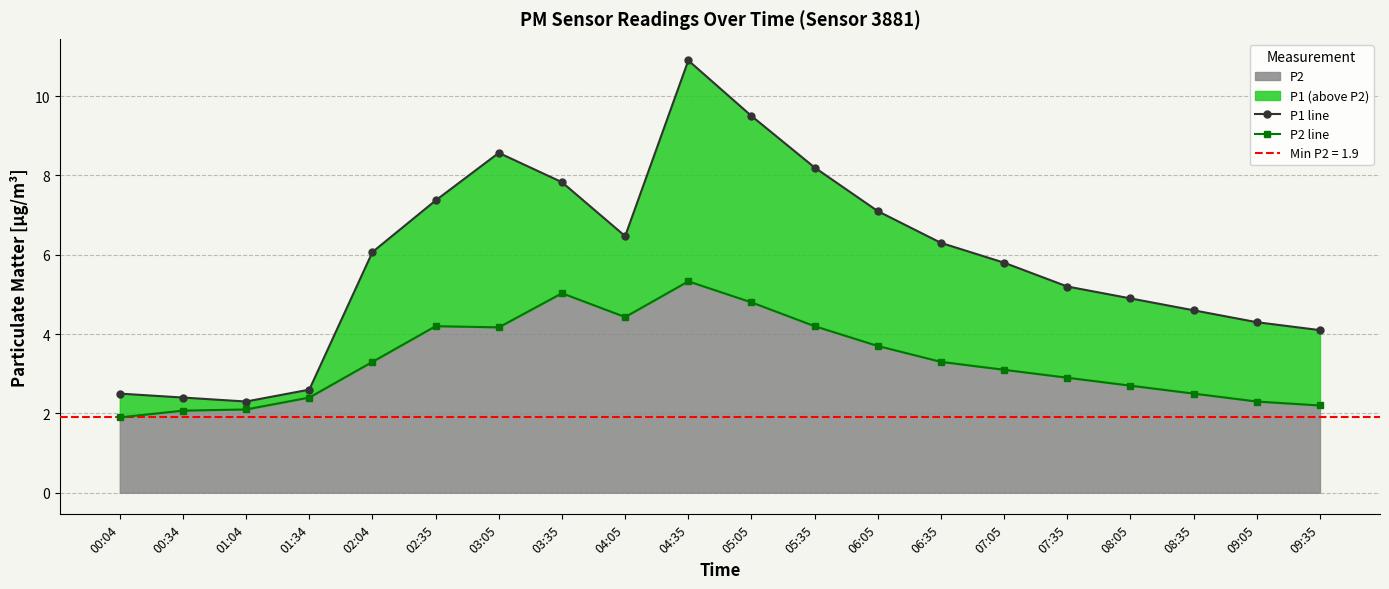

What is the approximate value of P1 line at 06:35?

6.3